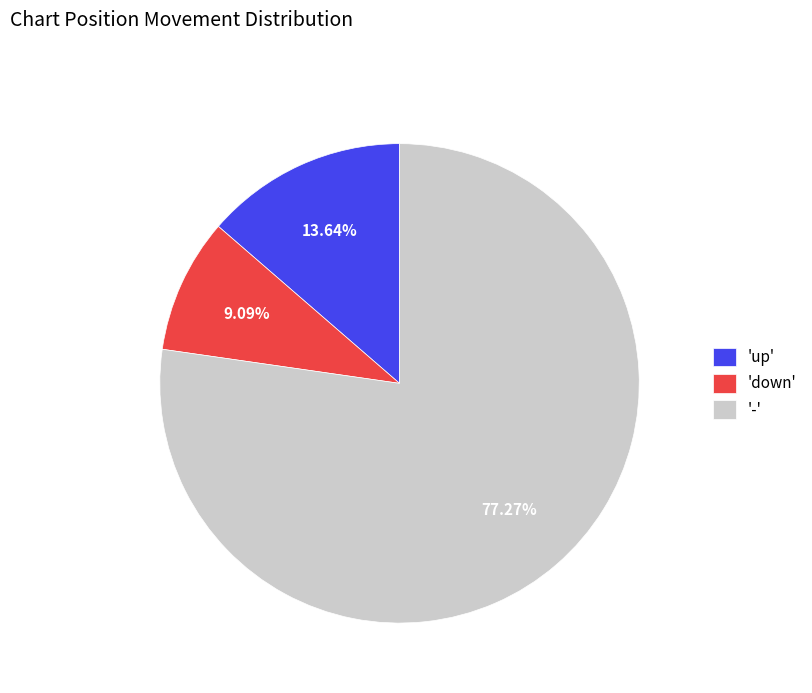

Do 'down' and 'up' together represent more than half of the pie?

No